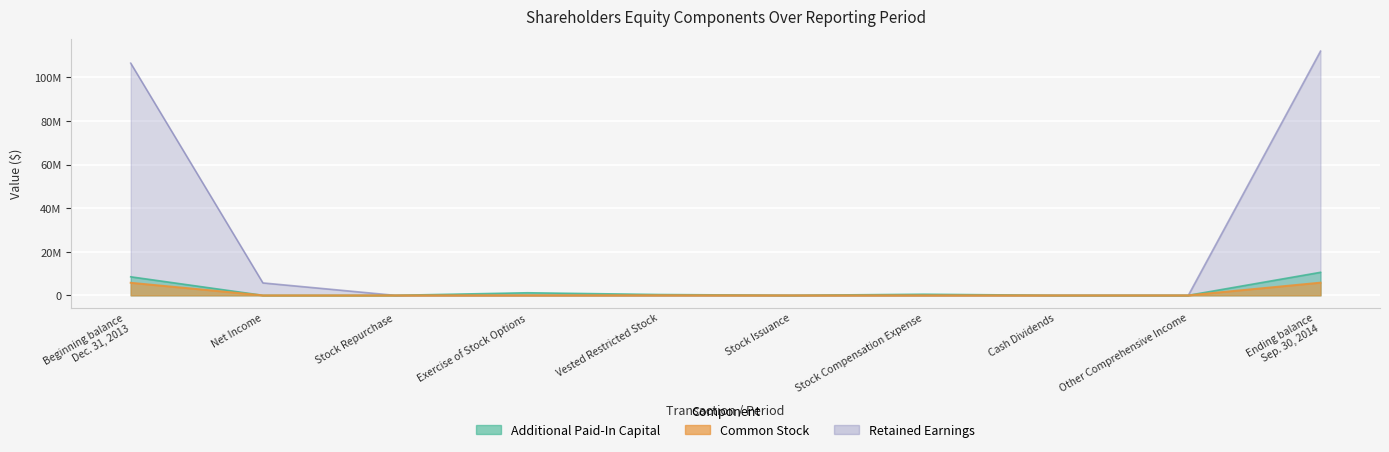

What is the label of the 3rd point from the left?

Stock Repurchase